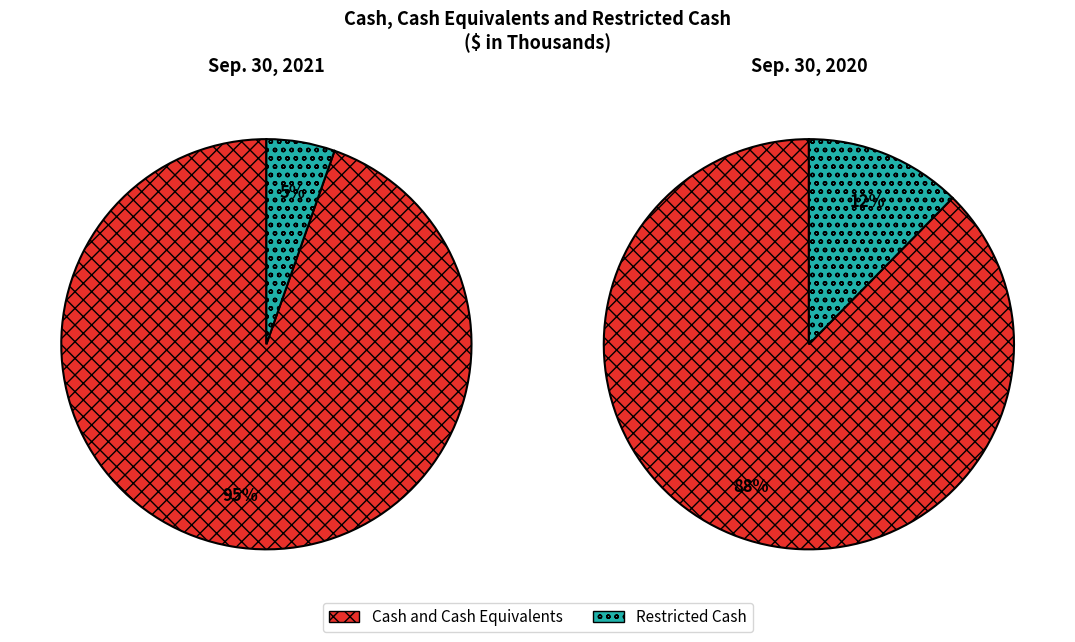

What portion of the pie excludes Restricted Cash?

94.6%